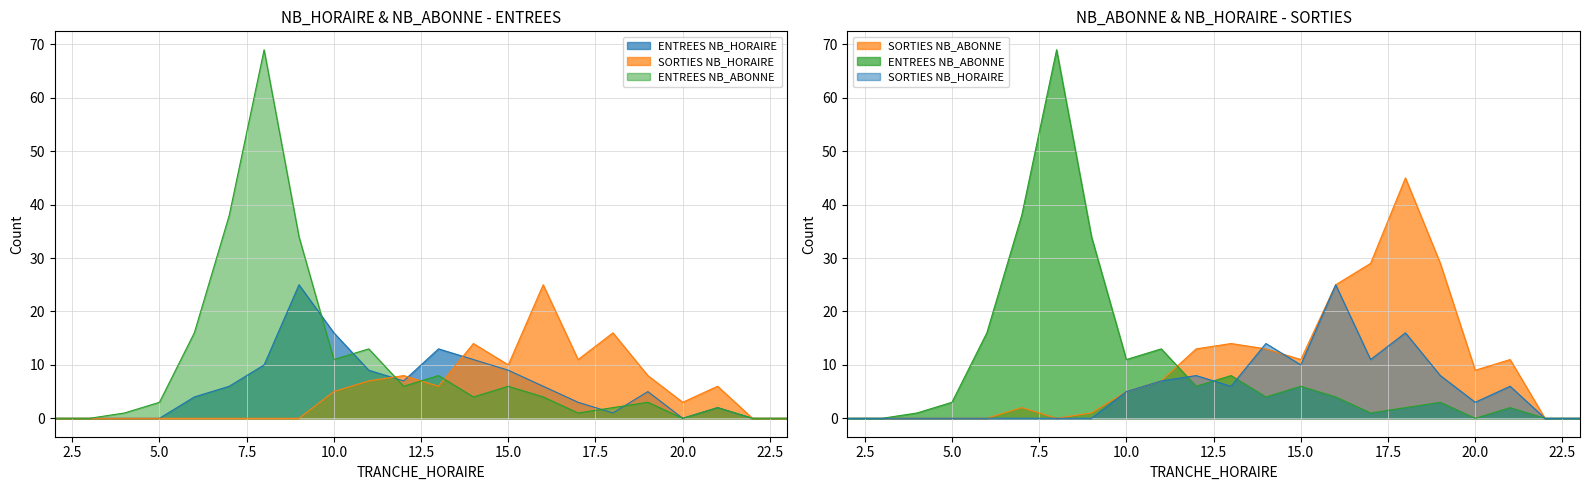

Is it true that ENTREES NB_ABONNE equals 38 at 7?

True